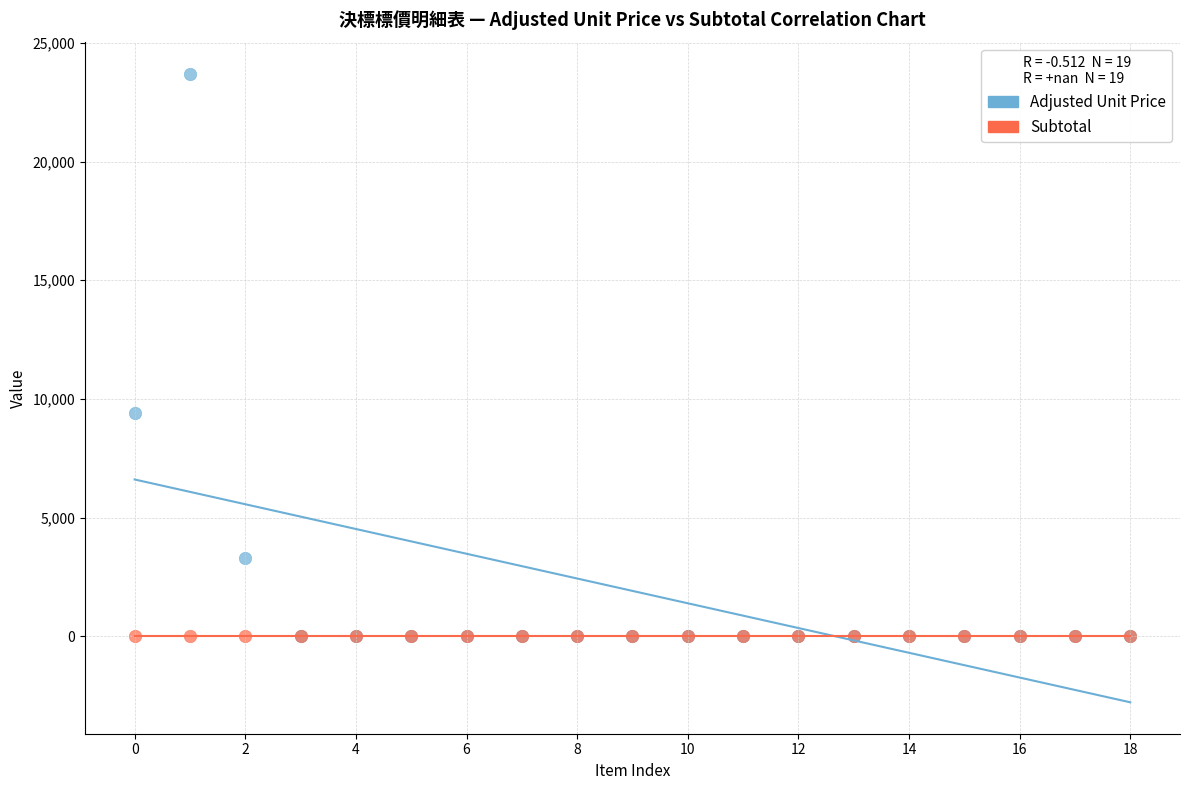

In the Adjusted Unit Price series, what Y value is closest to 11847?

9403